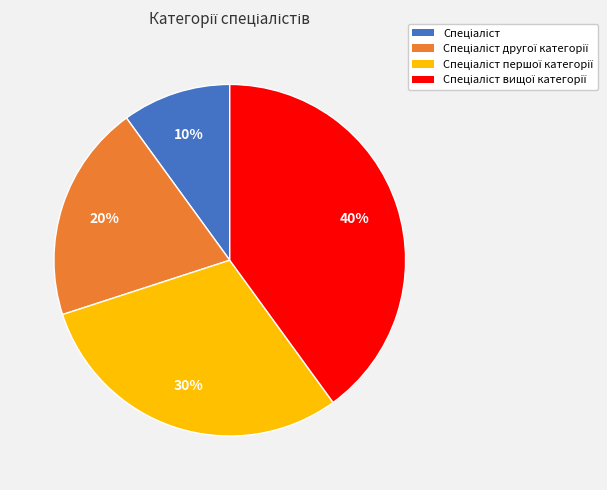

How many segments does this pie chart have?

4